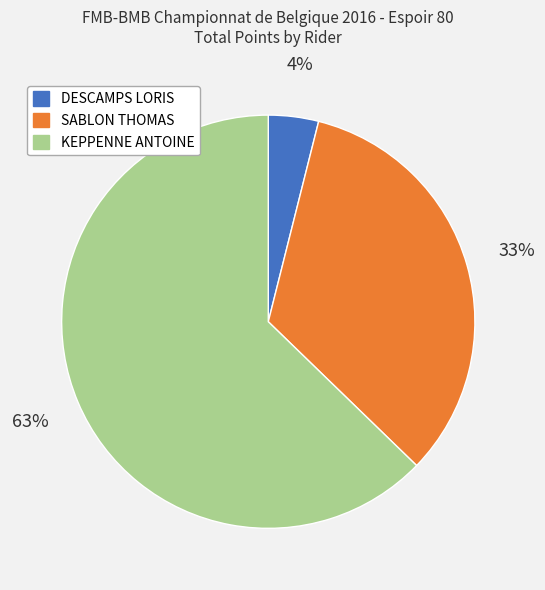

Which category has the biggest portion of the pie?

KEPPENNE ANTOINE